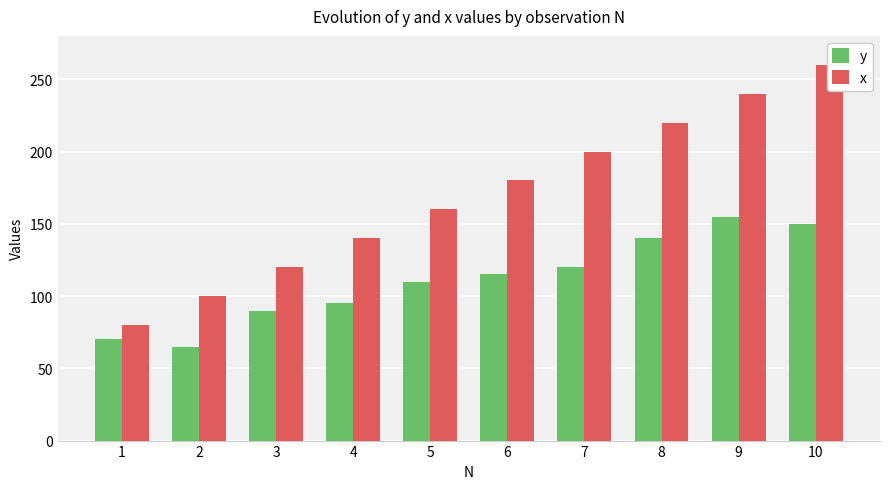

Count the number of data series in this chart.

2